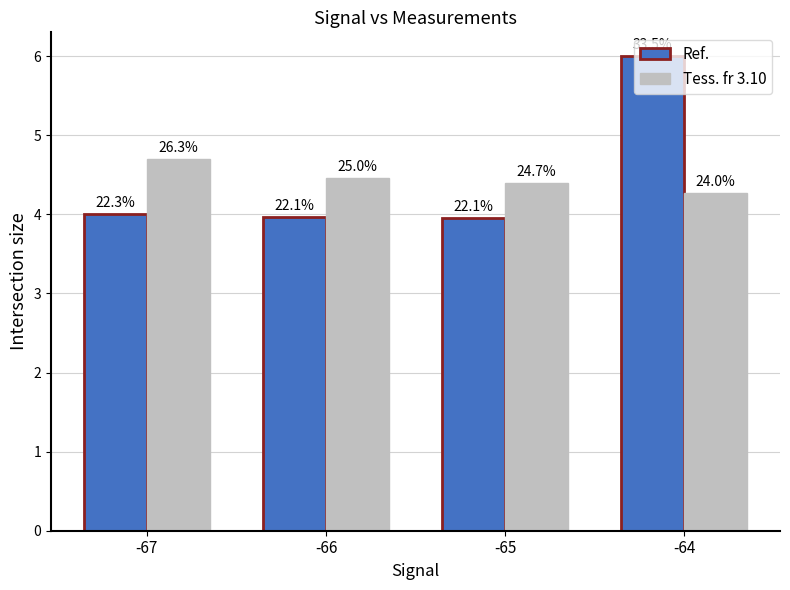

What are all the series names shown in the legend?

Ref., Tess. fr 3.10